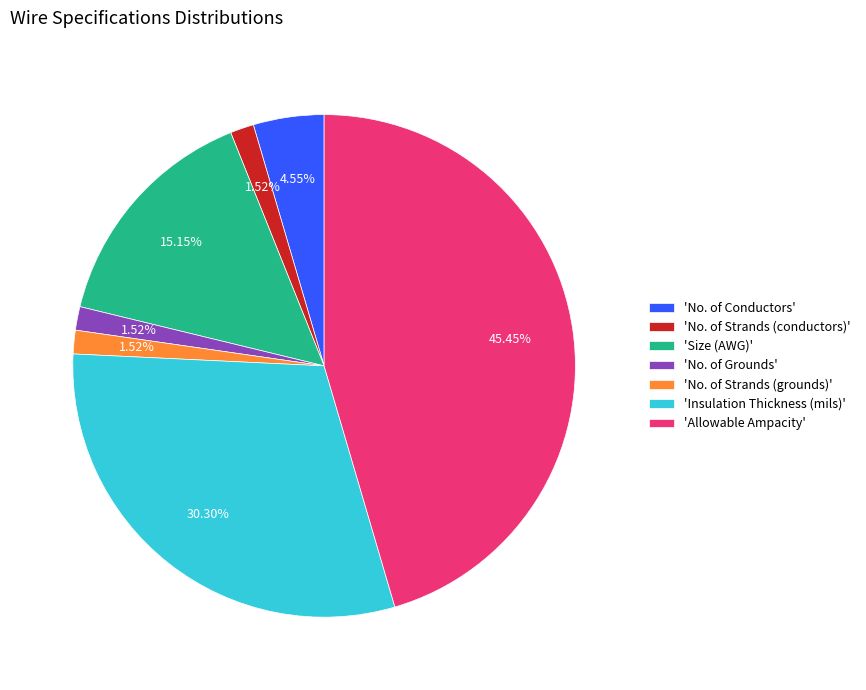

What is the largest slice in the pie chart?

'Allowable Ampacity'